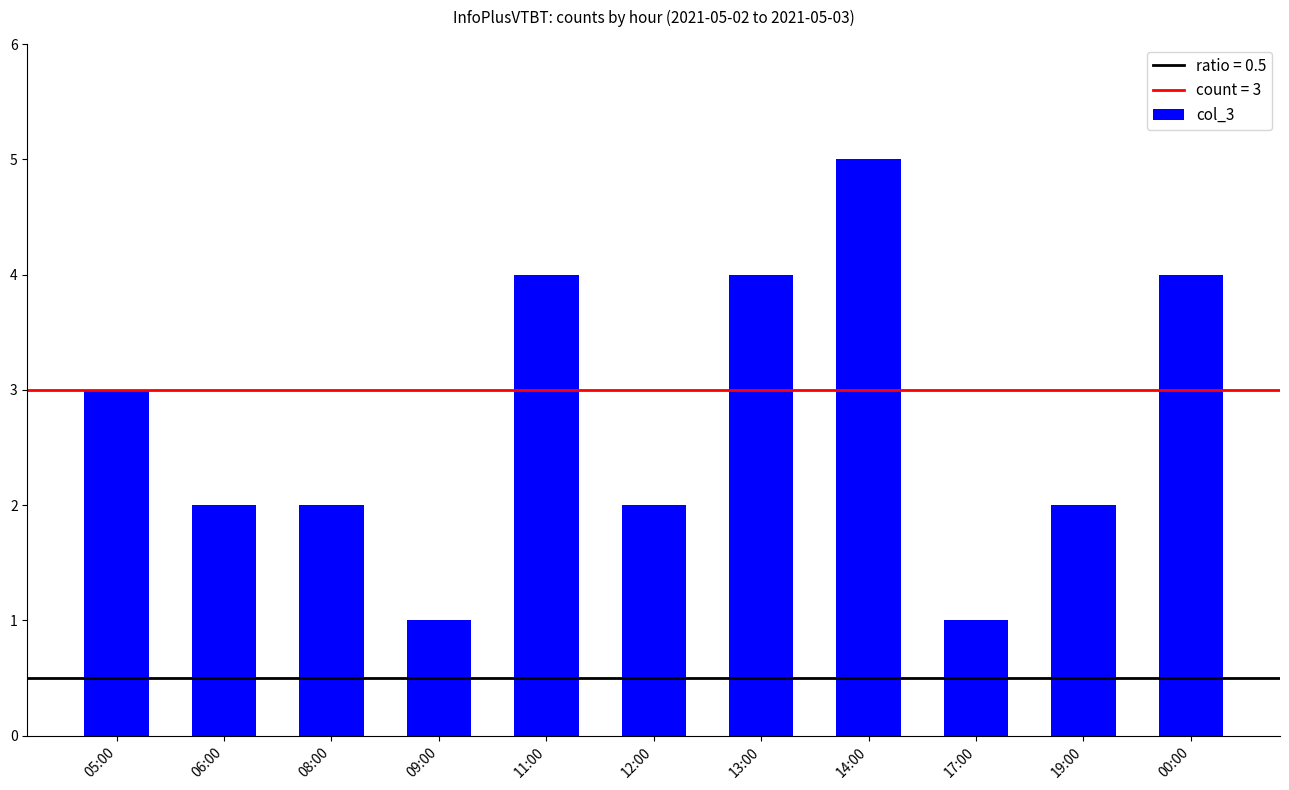

Reading right to left, transcribe all the data shown in this chart.

4	2	1	5	4	2	4	1	2	2	3